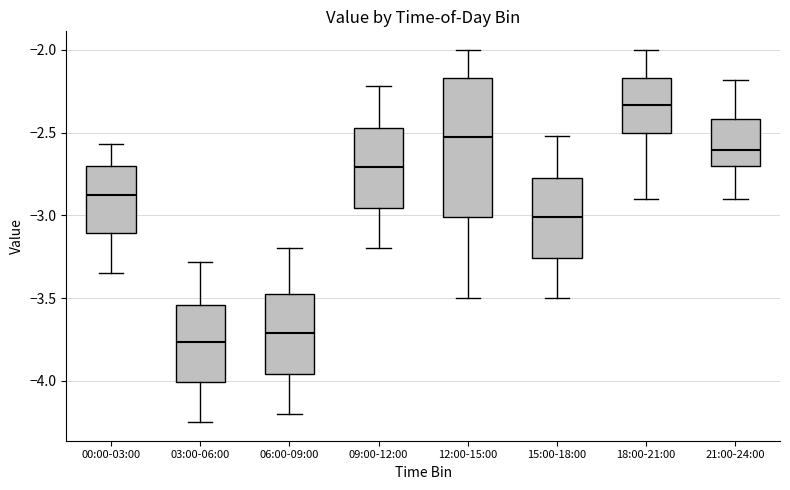

Reading left to right, transcribe this box plot: for each box, give where its median line is, the range the box spans, and where its two whiskers end, as read against the y-axis. The values are not printed on the chart, so give them approximately, as read against the axis.

00:00-03:00: median -2.85, box -3.10 to -2.70, whiskers -3.35 to -2.55
03:00-06:00: median -3.75, box -4.00 to -3.55, whiskers -4.25 to -3.30
06:00-09:00: median -3.70, box -3.95 to -3.45, whiskers -4.20 to -3.20
09:00-12:00: median -2.70, box -2.95 to -2.45, whiskers -3.20 to -2.20
12:00-15:00: median -2.50, box -3.00 to -2.15, whiskers -3.50 to -2.00
15:00-18:00: median -3.00, box -3.25 to -2.75, whiskers -3.50 to -2.50
18:00-21:00: median -2.35, box -2.50 to -2.15, whiskers -2.90 to -2.00
21:00-24:00: median -2.60, box -2.70 to -2.40, whiskers -2.90 to -2.20